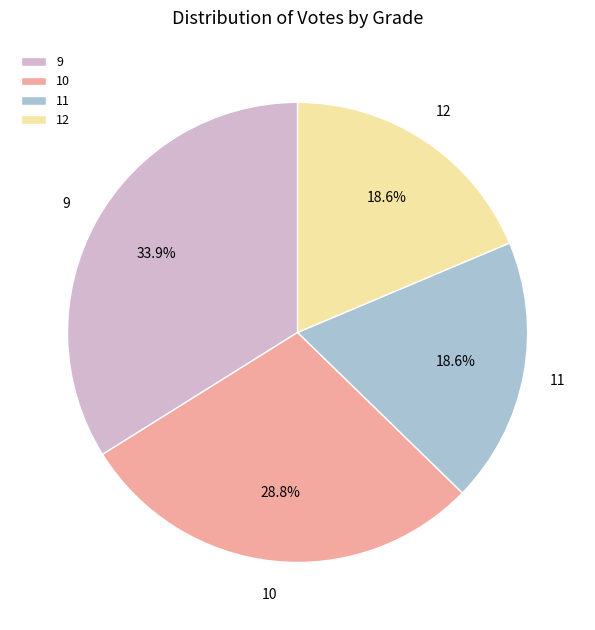

What percentage is the 9 slice, to the nearest percent?

34%